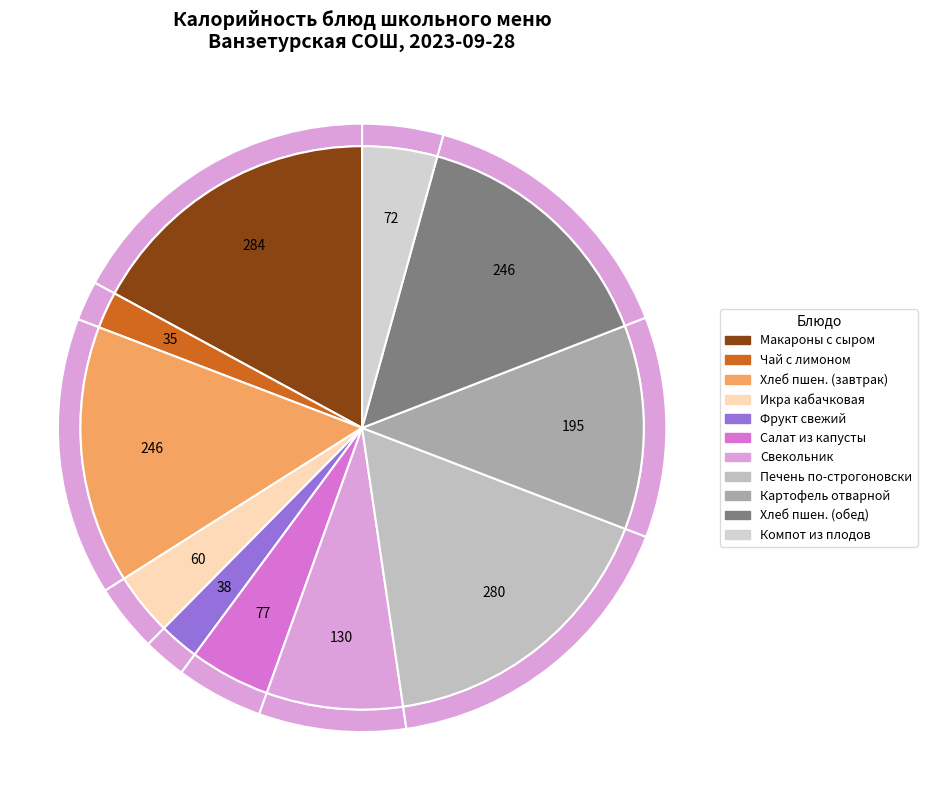

True or false: Икра кабачковая accounts for 14% of the total.

False